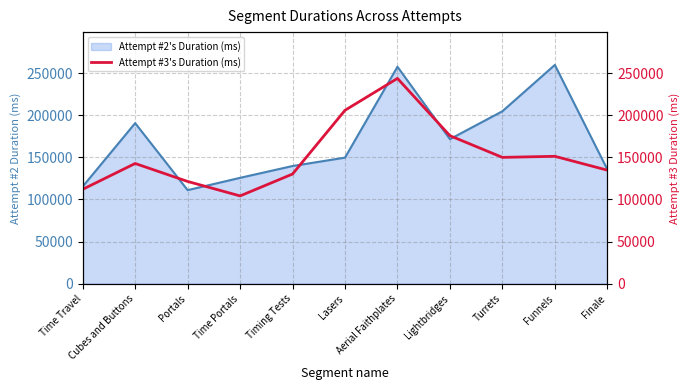

What is the minimum value for Attempt #2's Duration (ms)?

111116